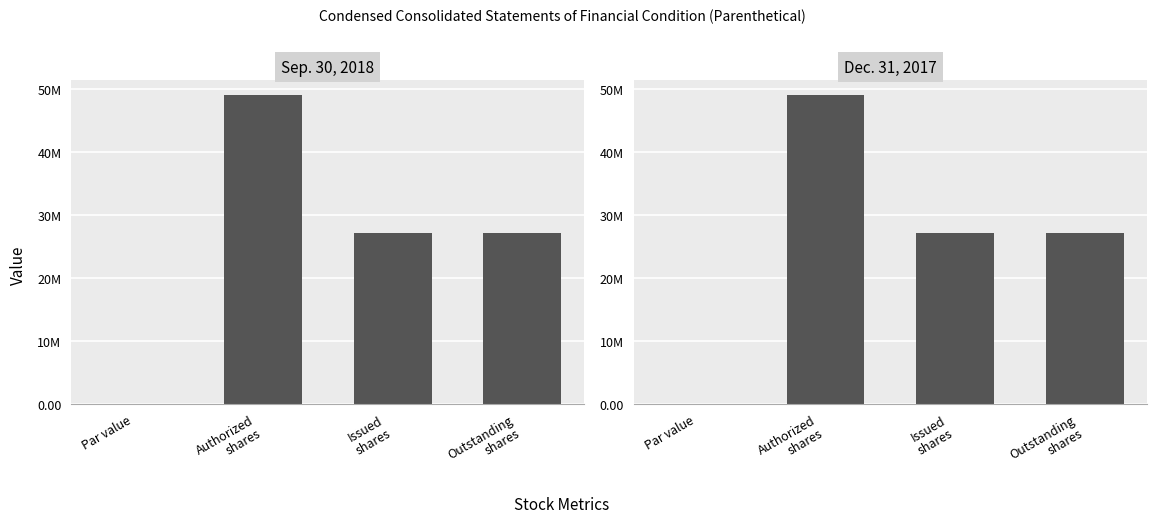

The Dec. 31, 2017 series shows 49000000.0 at Authorized
shares. True or false?

True